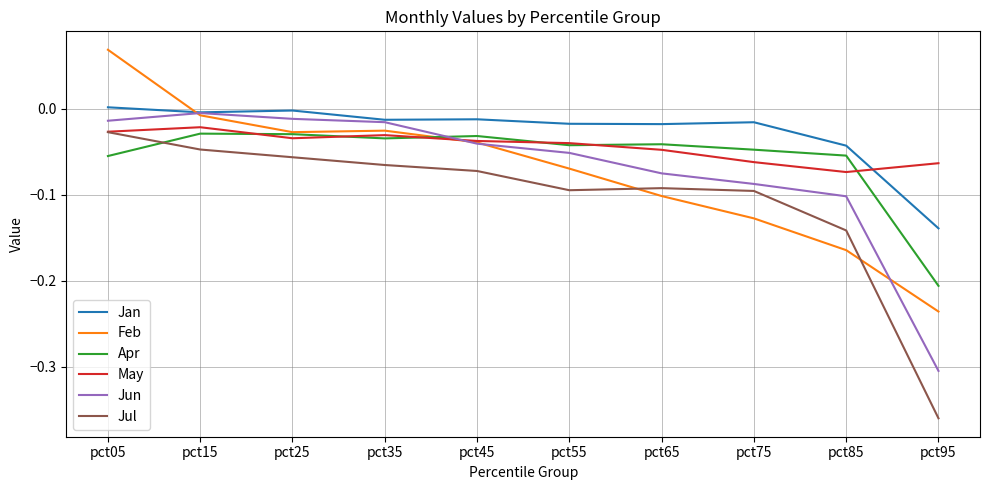

At how many categories does at least one series exceed 0?

1